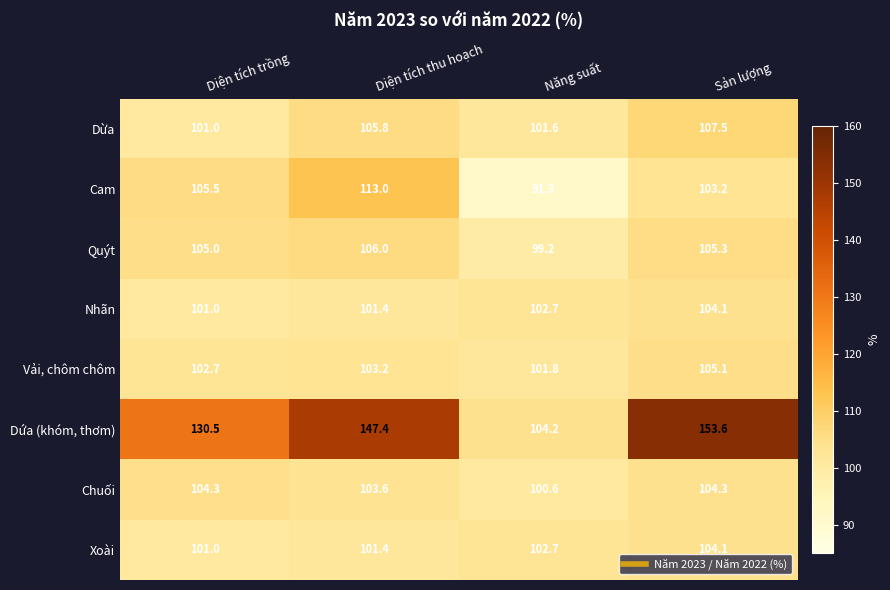

Rank the categories by Xoài value from lowest to highest.

Diện tích trồng, Diện tích thu hoạch, Năng suất, Sản lượng